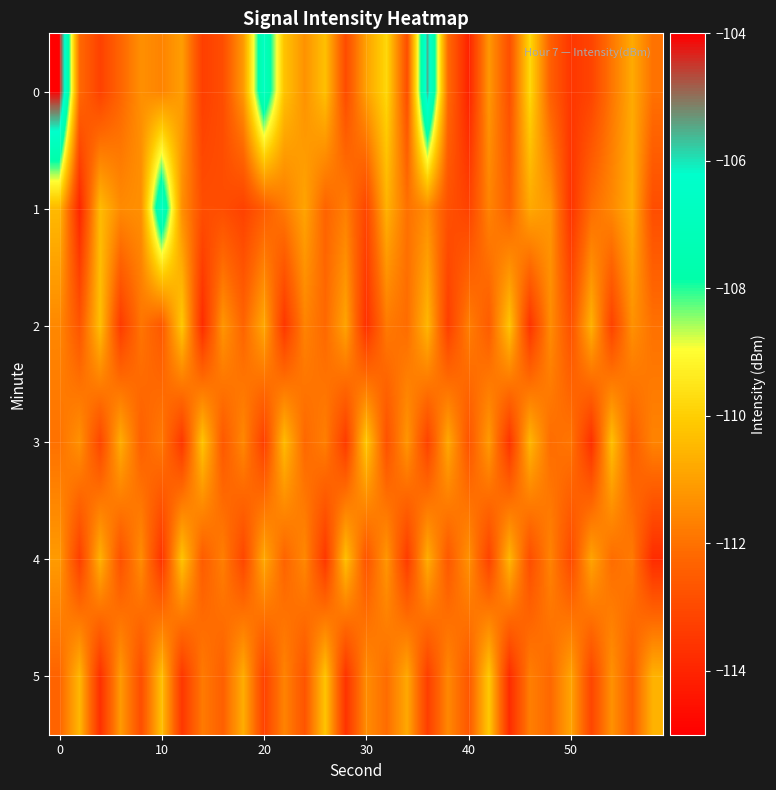

Reading right to left, list all the values displayed in this chart.

0: -112.0	-110.8	-111.9	-113.2	-113.5	-112.4	-109.8	-112.8	-111.2	-114.0	-112.1	-105.5	-112.9	-109.8	-111.0	-112.9	-110.3	-111.3	-110.2	-106.7	-111.1	-112.9	-113.3	-111.0	-111.6	-111.3	-112.3	-113.2	-112.2	-104.0
1: -112.9	-110.7	-111.5	-112.1	-113.6	-111.2	-110.8	-112.4	-111.6	-113.2	-112.8	-111.4	-112.0	-110.6	-113.1	-111.7	-112.3	-110.9	-111.8	-112.5	-113.2	-112.9	-112.9	-111.3	-106.6	-111.3	-111.5	-110.4	-114.0	-110.4
2: -112.0	-111.3	-113.2	-110.6	-112.8	-111.4	-113.6	-110.2	-112.5	-111.7	-113.3	-110.5	-112.1	-111.8	-113.7	-110.9	-112.2	-111.6	-113.5	-110.8	-112.3	-111.2	-113.8	-110.1	-112.6	-111.9	-113.4	-110.3	-112.7	-111.5
3: -111.6	-112.5	-110.3	-113.7	-111.9	-112.1	-110.5	-113.6	-111.1	-112.7	-110.8	-113.2	-111.2	-112.8	-110.1	-113.4	-111.7	-112.2	-110.4	-113.3	-111.5	-112.6	-110.2	-113.5	-111.8	-112.4	-110.7	-113.1	-111.3	-112.0
4: -113.8	-111.8	-112.1	-110.9	-113.0	-111.6	-112.9	-110.5	-113.2	-111.3	-112.6	-110.7	-113.4	-111.2	-112.7	-110.3	-113.5	-111.5	-112.3	-110.8	-113.1	-111.7	-112.5	-110.2	-113.6	-111.4	-112.8	-110.6	-113.3	-111.1
5: -110.6	-112.5	-111.3	-113.1	-110.9	-112.2	-111.7	-113.8	-110.1	-112.6	-111.5	-113.3	-110.8	-112.1	-111.4	-113.6	-110.2	-112.7	-111.6	-113.2	-110.7	-112.4	-111.8	-113.5	-110.3	-112.9	-111.1	-113.7	-110.5	-112.3